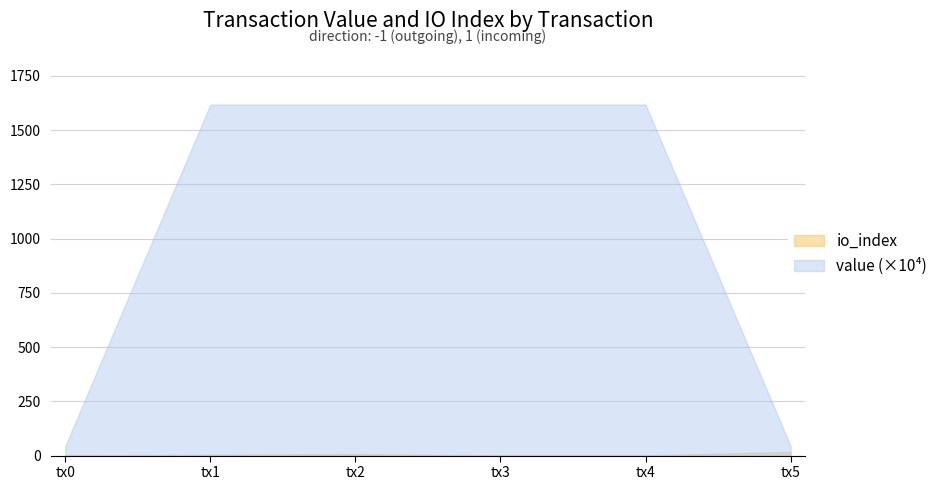

What is the difference between the maximum and second lowest values in the value (×10⁴) series?

1573.5